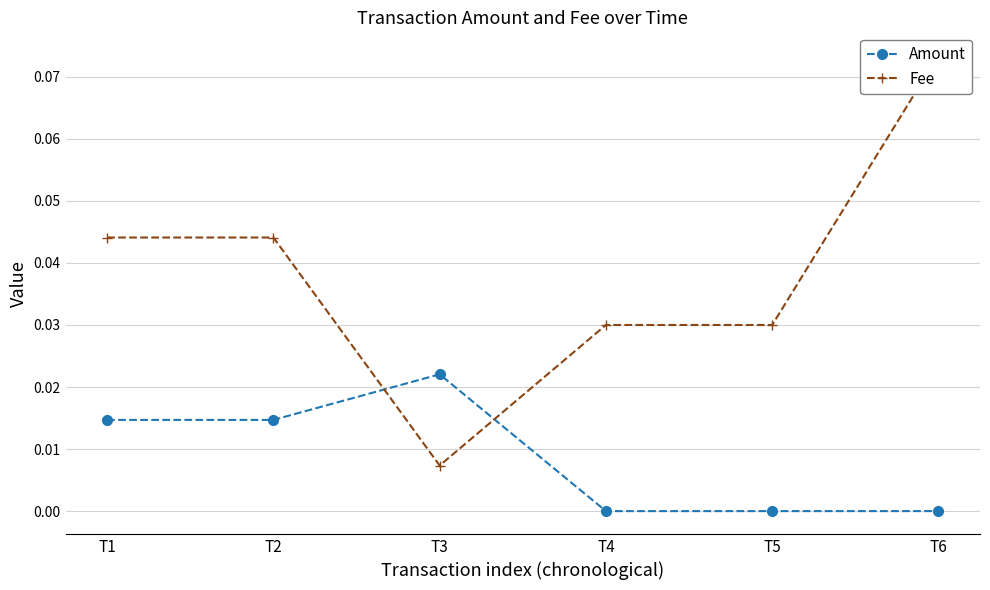

Is it true that Amount equals 0.0 at T4?

True